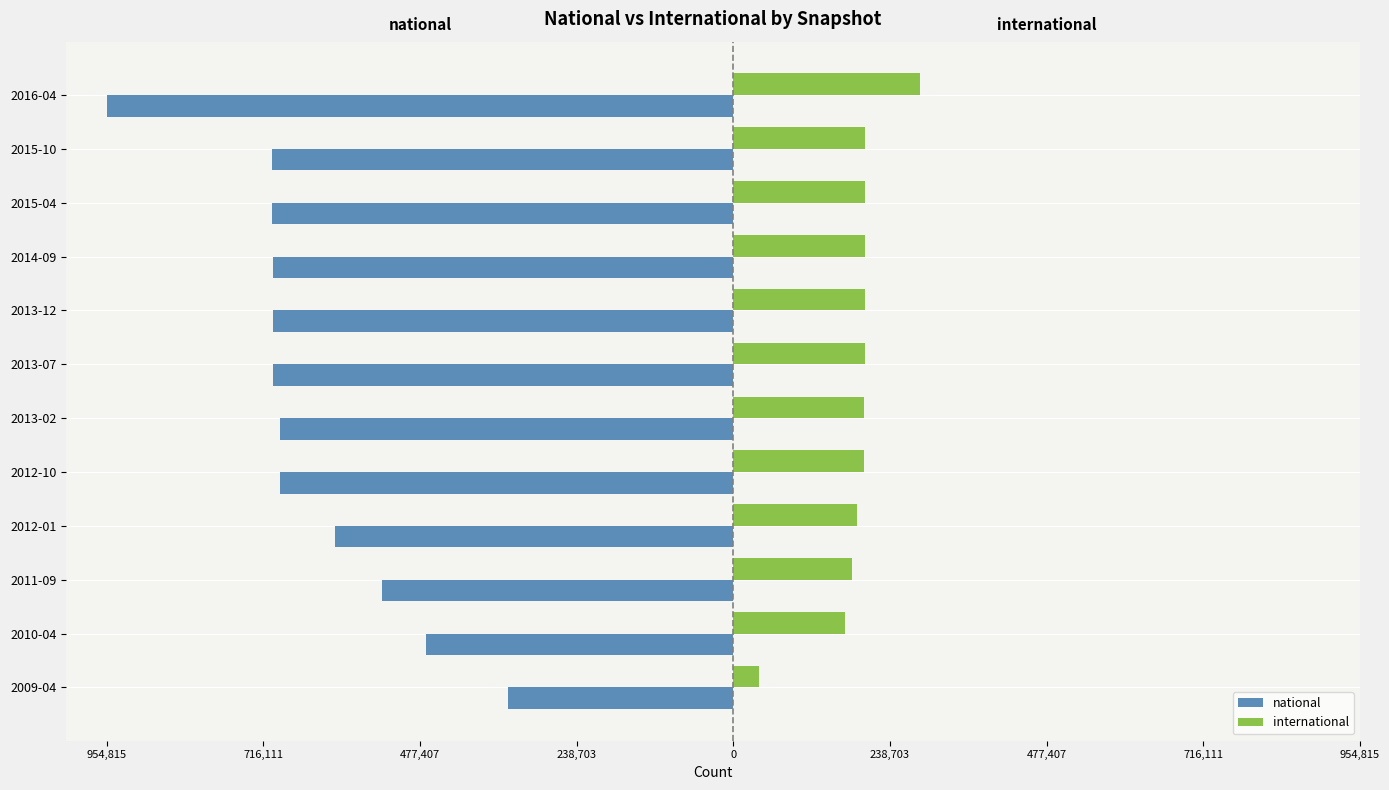

What are all the series names shown in the legend?

national, international